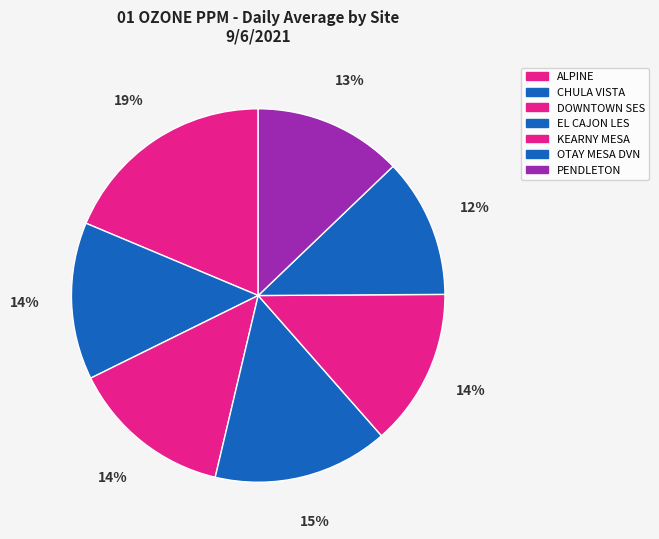

Is there a majority slice in this chart?

No